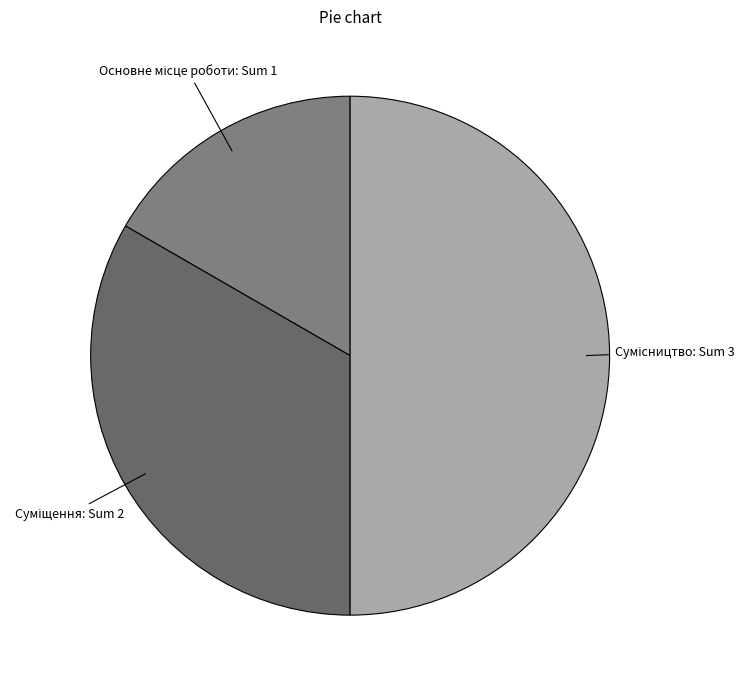

What percentage is the Суміщення slice, to the nearest percent?

33%